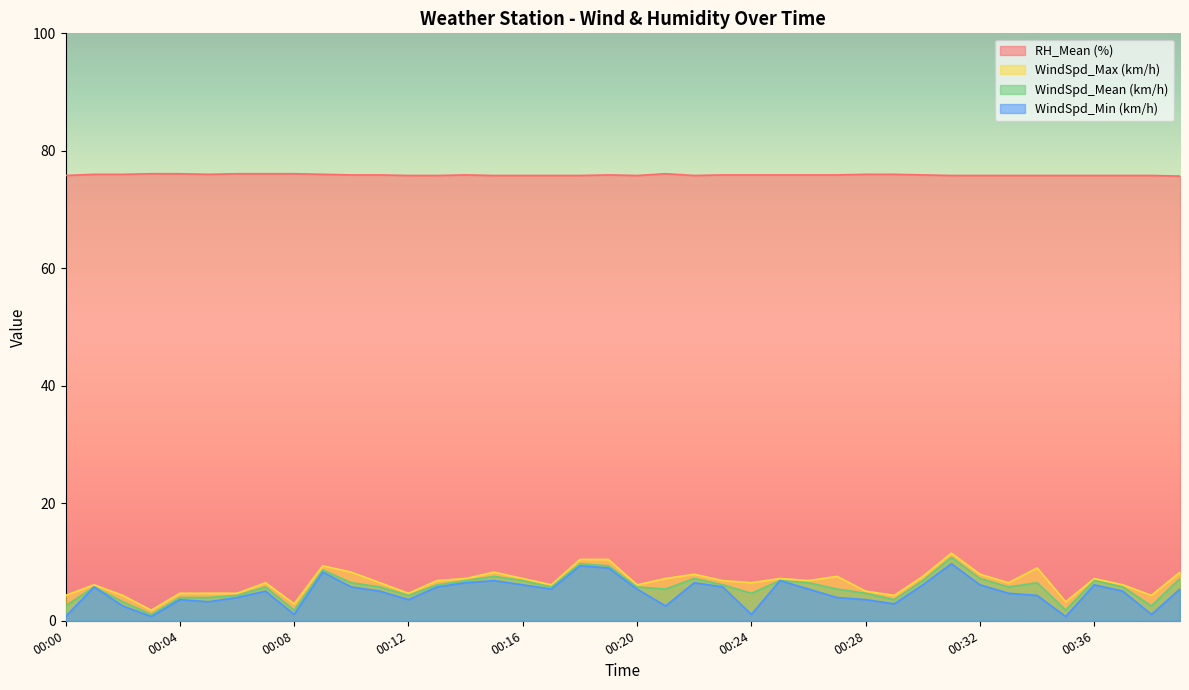

Reading left to right, list all the values displayed in this chart.

RH_Mean (%): 75.8	76.0	76.0	76.1	76.1	76.0	76.1	76.1	76.1	76.0	75.9	75.9	75.8	75.8	75.9	75.8	75.8	75.8	75.8	75.9	75.8	76.1	75.8	75.9	75.9	75.9	75.9	75.9	76.0	76.0	75.9	75.8	75.8	75.8	75.8	75.8	75.8	75.8	75.8	75.7
WindSpd_Max (km/h): 4.3	6.1	4.3	1.8	4.7	4.7	4.7	6.5	2.9	9.4	8.3	6.5	4.7	6.8	7.2	8.3	7.2	6.1	10.4	10.4	6.1	7.2	7.9	6.8	6.5	7.2	6.8	7.6	5.0	4.3	7.6	11.5	7.9	6.5	9.0	3.2	7.2	6.1	4.3	8.3
WindSpd_Mean (km/h): 2.5	5.8	3.2	1.1	4.0	4.0	4.3	5.8	1.8	8.6	6.5	5.8	4.3	6.1	6.8	7.6	6.8	5.8	9.7	9.4	5.8	5.4	7.2	6.1	4.7	6.8	6.5	5.4	4.7	3.6	6.8	10.8	7.2	5.8	6.5	1.8	6.8	5.8	2.5	7.2
WindSpd_Min (km/h): 0.7	5.8	2.5	0.7	3.6	3.2	4.0	5.0	1.1	8.3	5.8	5.0	3.6	5.8	6.5	6.8	6.1	5.4	9.4	9.0	5.4	2.5	6.5	5.8	1.1	6.8	5.4	4.0	3.6	2.9	6.1	9.7	6.1	4.7	4.3	0.7	6.1	5.0	1.1	5.4